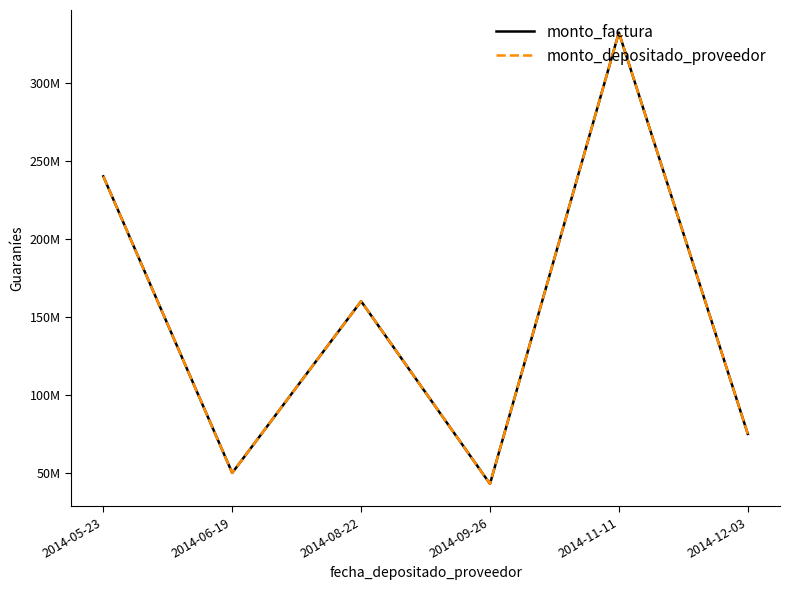

Where does the monto_factura series first go above 159960000?

2014-05-23